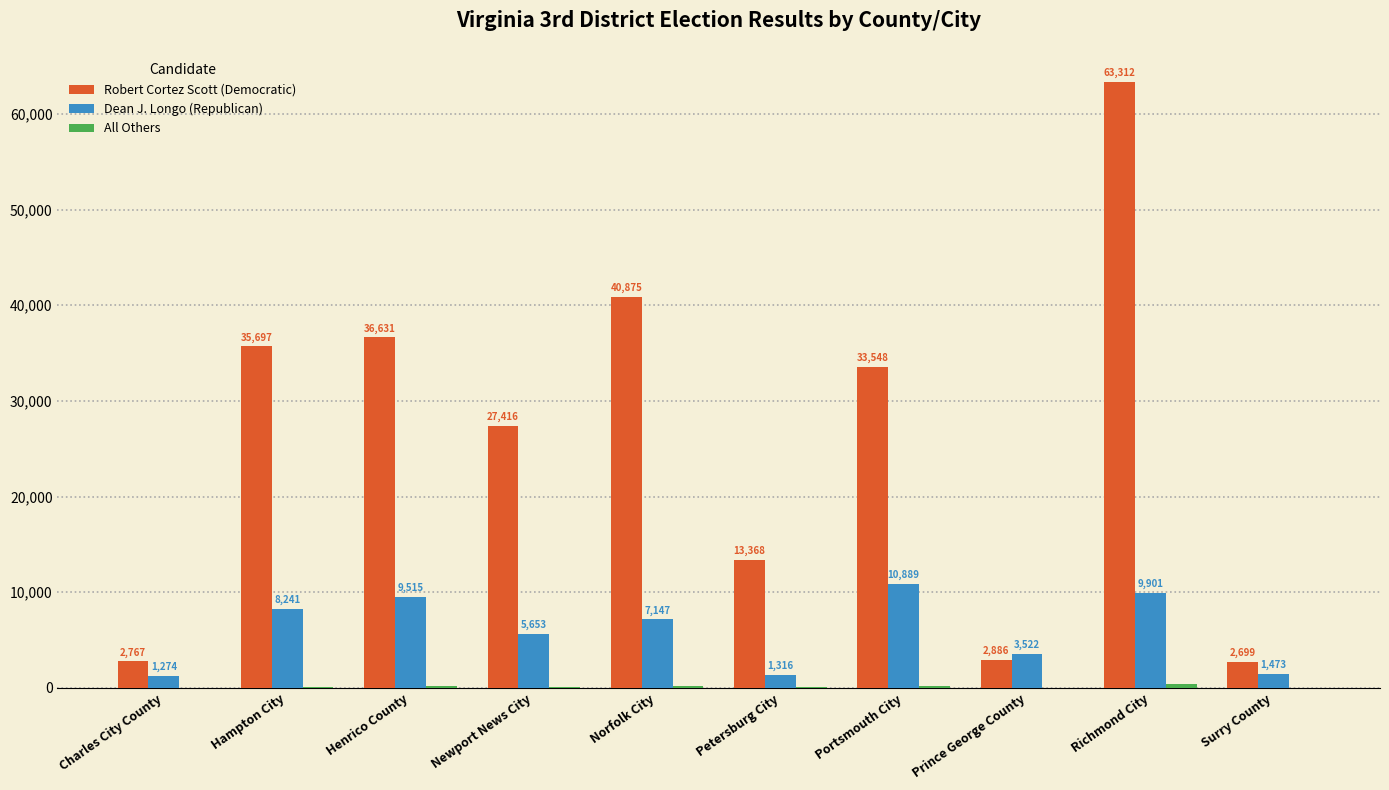

What is the total value across all series at Richmond City?

73576